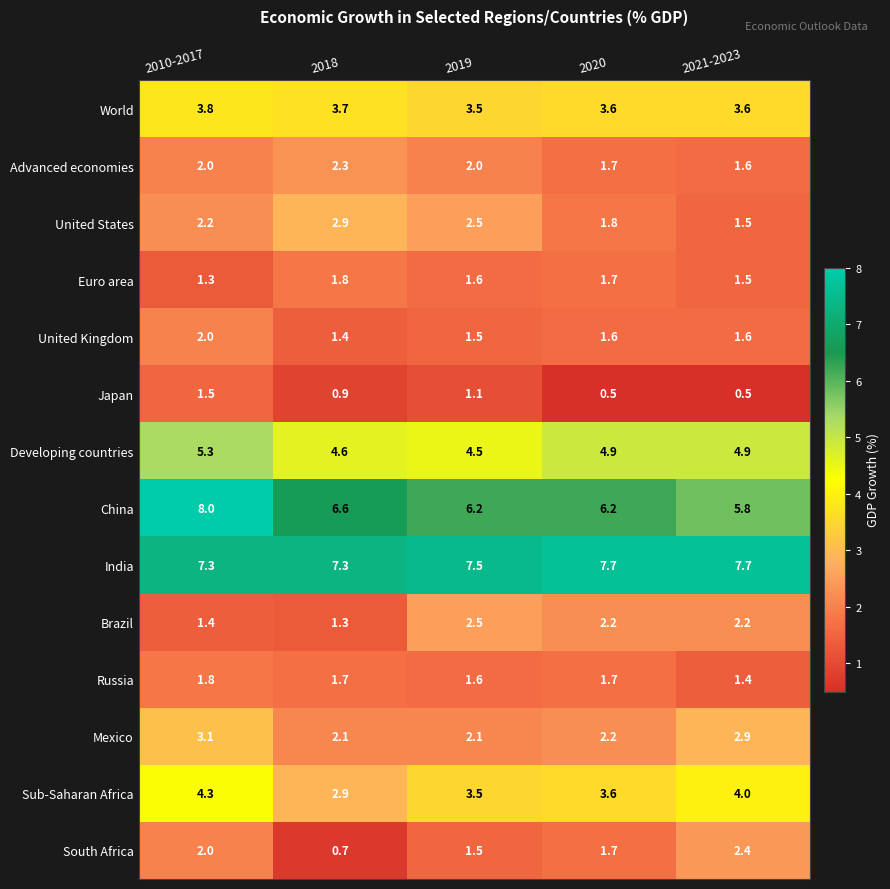

What is the minimum value for World?

3.5